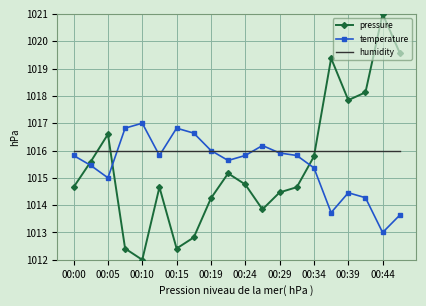

How many intersections are there between pressure and temperature?

3